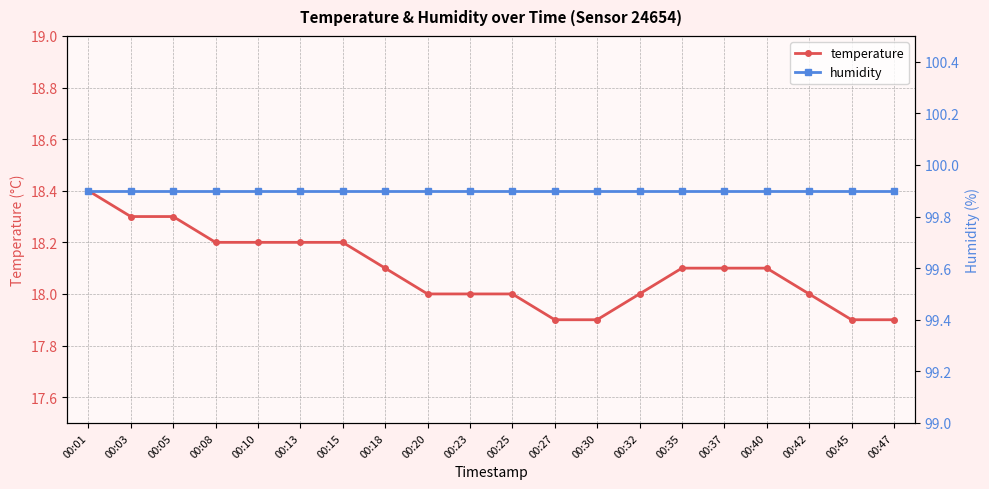

How many lines are shown in the chart?

2